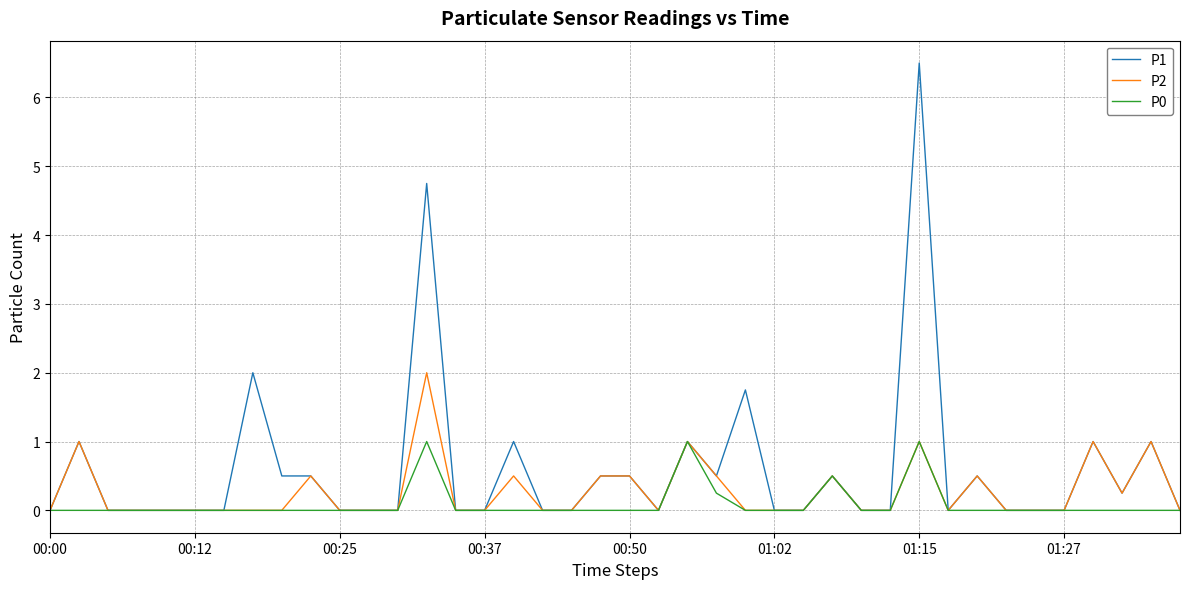

Which series has the largest total across all categories?

P1